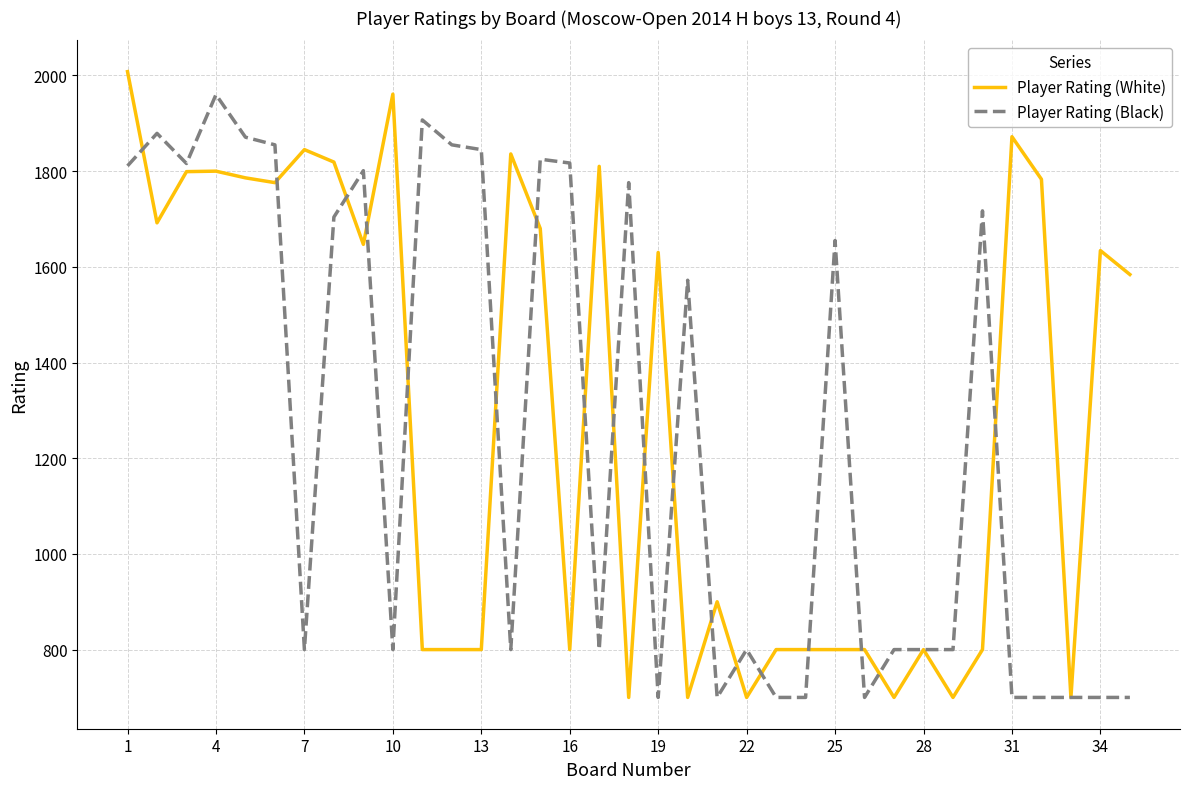

What is the smallest value displayed?

700